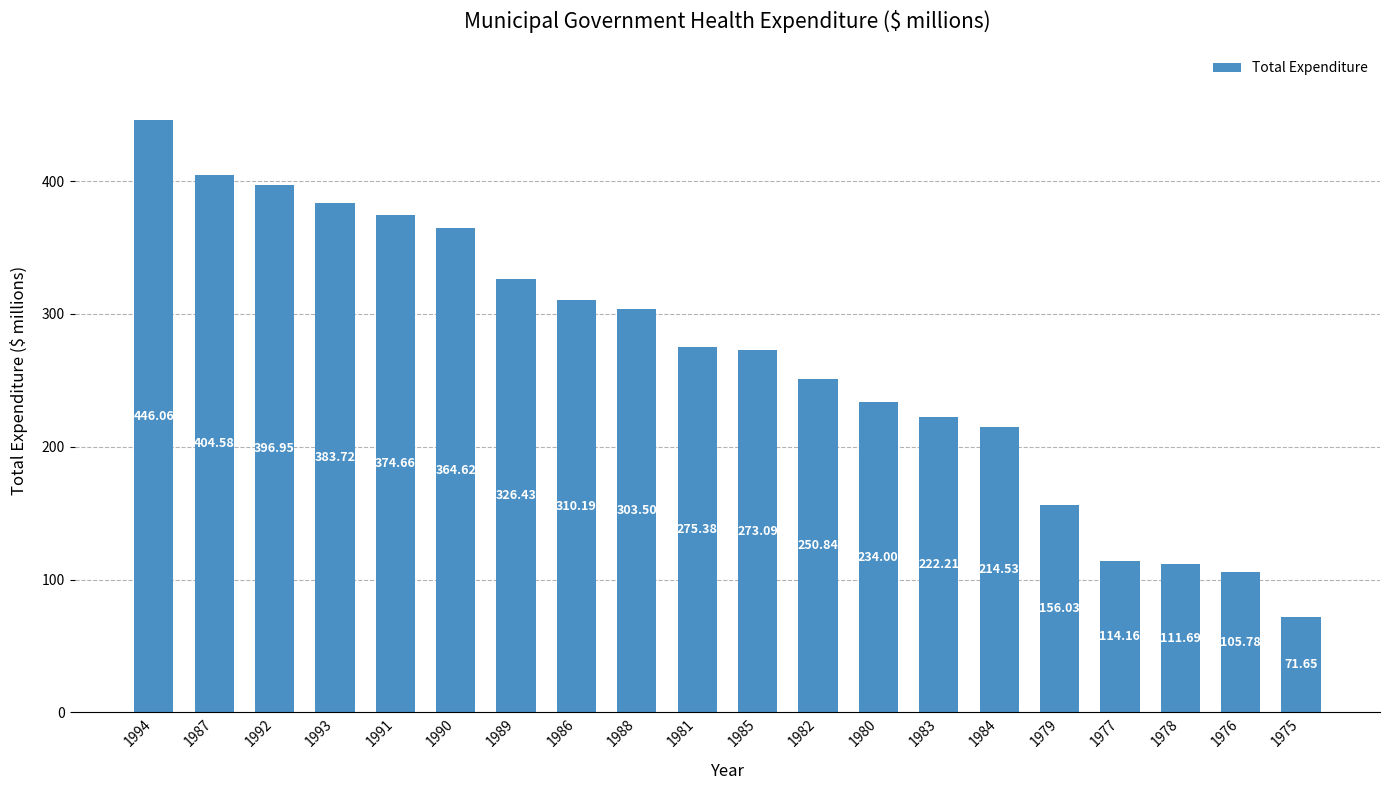

At which category does the chart reach its minimum across all series?

1975